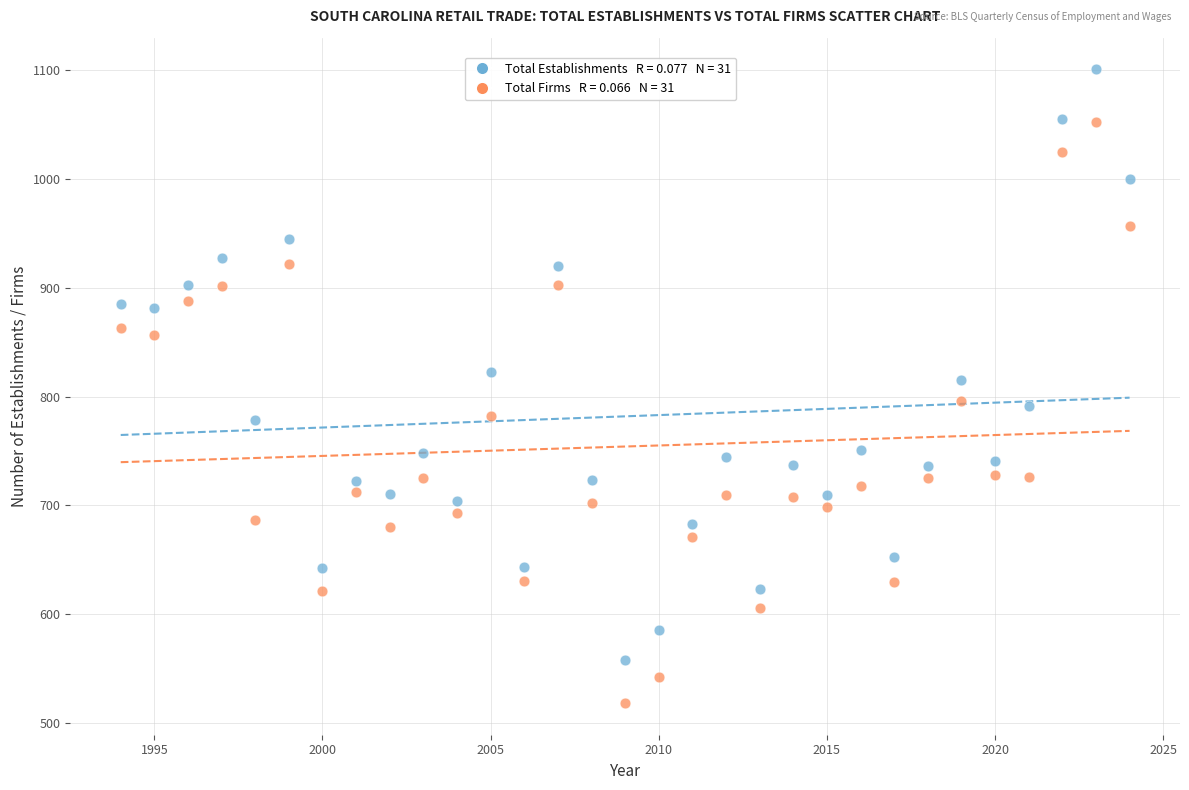

Across all data points, what is the range of X values (max minus min)?

30